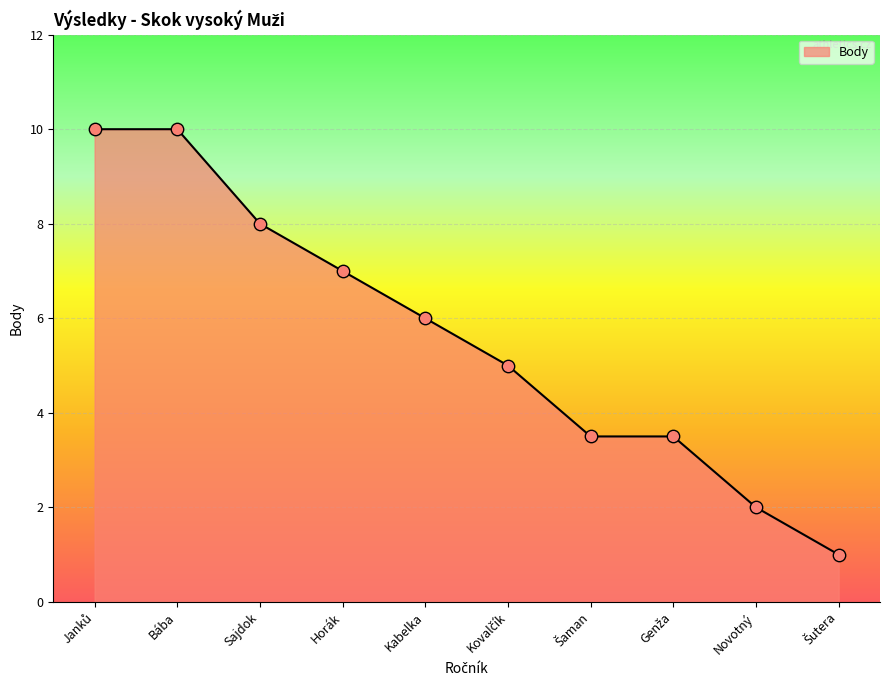

Between Sajdok and Kabelka, which is larger?

Sajdok